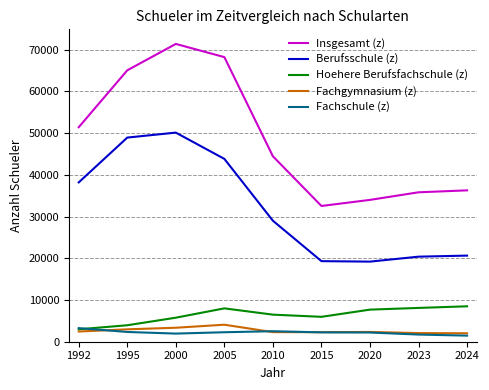

Which series has the widest spread of values?

Insgesamt (z)